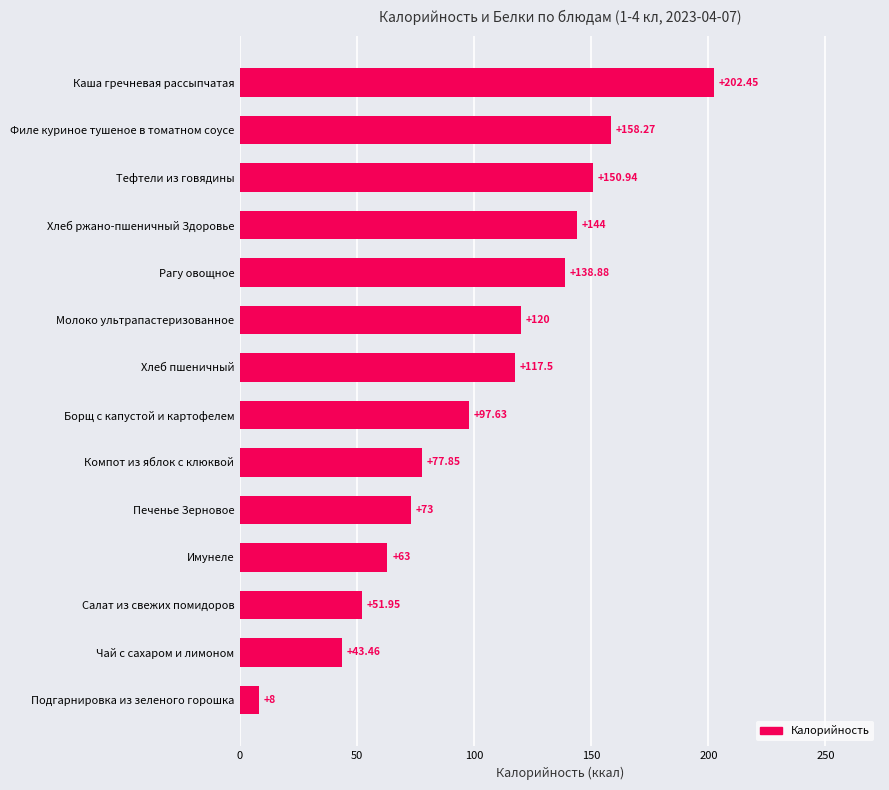

What is the sum of all values?

1446.9